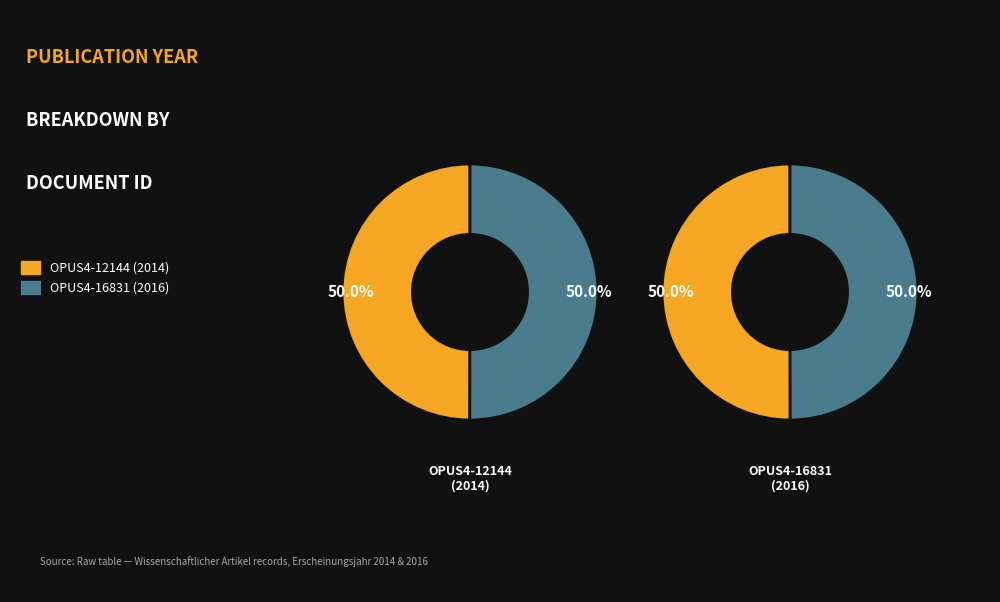

To the nearest percent, what is the combined percentage of OPUS4-12144 and OPUS4-16831?

100%